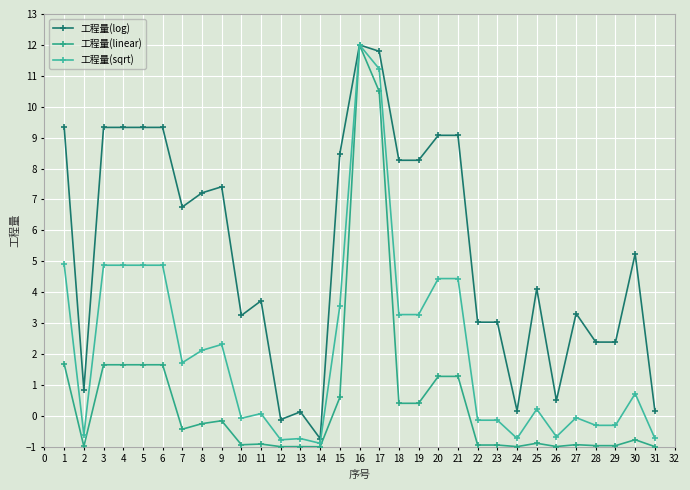

Reading left to right, transcribe all the data shown in this chart.

工程量(log): 9.3	0.8	9.3	9.3	9.3	9.3	6.8	7.2	7.4	3.2	3.7	-0.1	0.1	-0.7	8.5	12.0	11.8	8.3	8.3	9.1	9.1	3.0	3.0	0.2	4.1	0.5	3.3	2.4	2.4	5.2	0.2
工程量(linear): 1.7	-1.0	1.7	1.7	1.7	1.7	-0.4	-0.3	-0.2	-0.9	-0.9	-1.0	-1.0	-1.0	0.6	12.0	10.5	0.4	0.4	1.3	1.3	-0.9	-0.9	-1.0	-0.9	-1.0	-0.9	-1.0	-1.0	-0.8	-1.0
工程量(sqrt): 4.9	-0.6	4.9	4.9	4.9	4.9	1.7	2.1	2.3	-0.1	0.1	-0.8	-0.7	-0.9	3.6	12.0	11.2	3.3	3.3	4.4	4.4	-0.1	-0.1	-0.7	0.2	-0.7	-0.1	-0.3	-0.3	0.7	-0.7